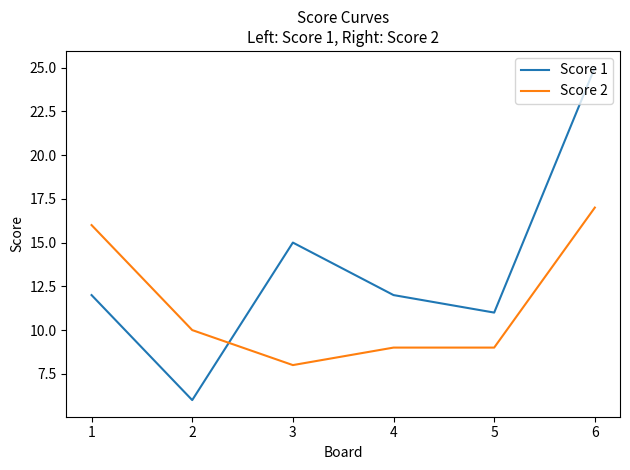

What value does the Score 1 series have at 2, to the nearest 10?

10